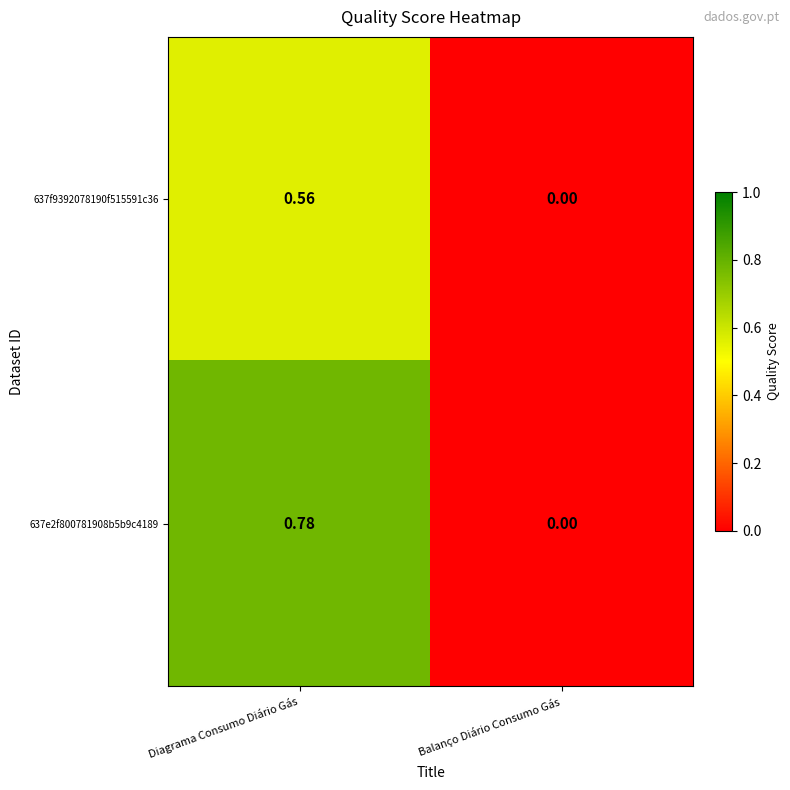

What is the total value across all series at Diagrama Consumo Diário Gás?

1.3